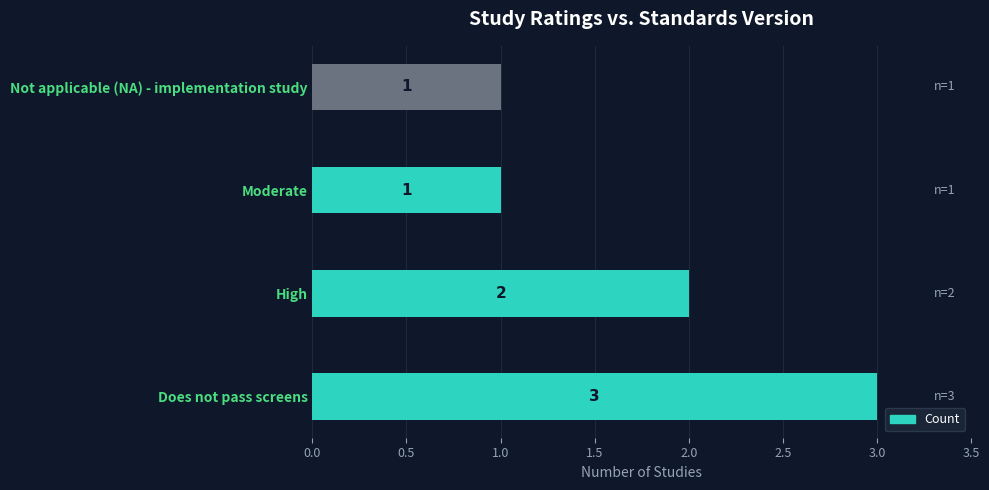

Where is the data nearest to the value 2?

High